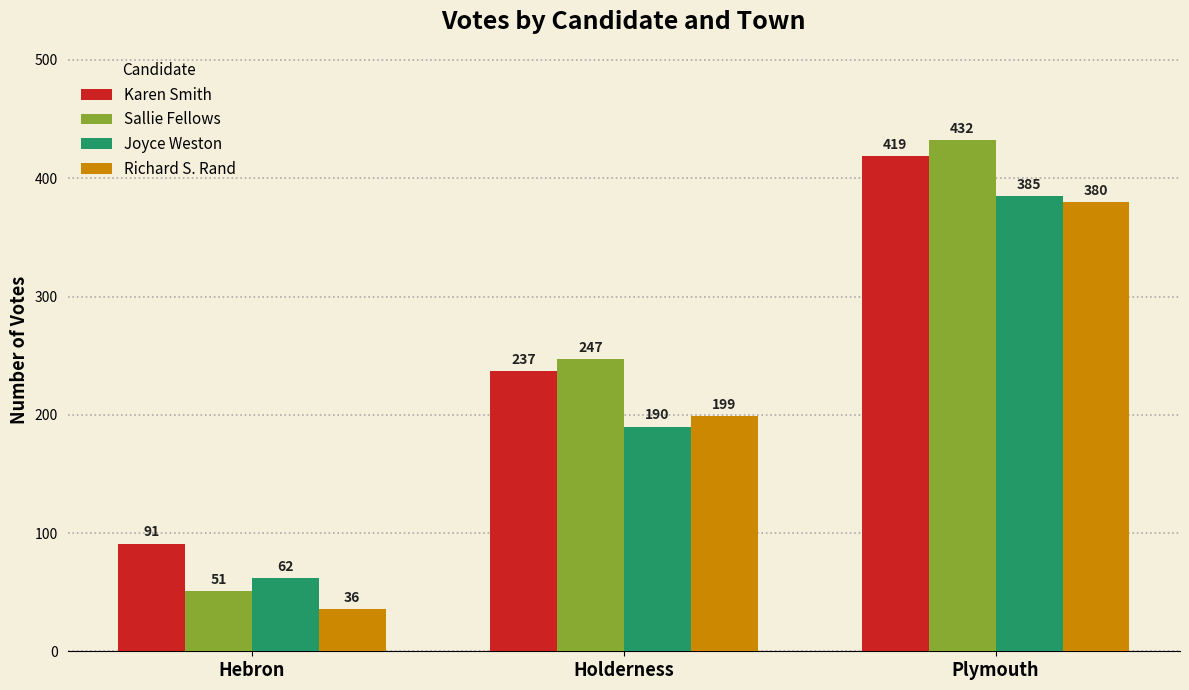

Which label corresponds to the smallest value in the chart?

Hebron